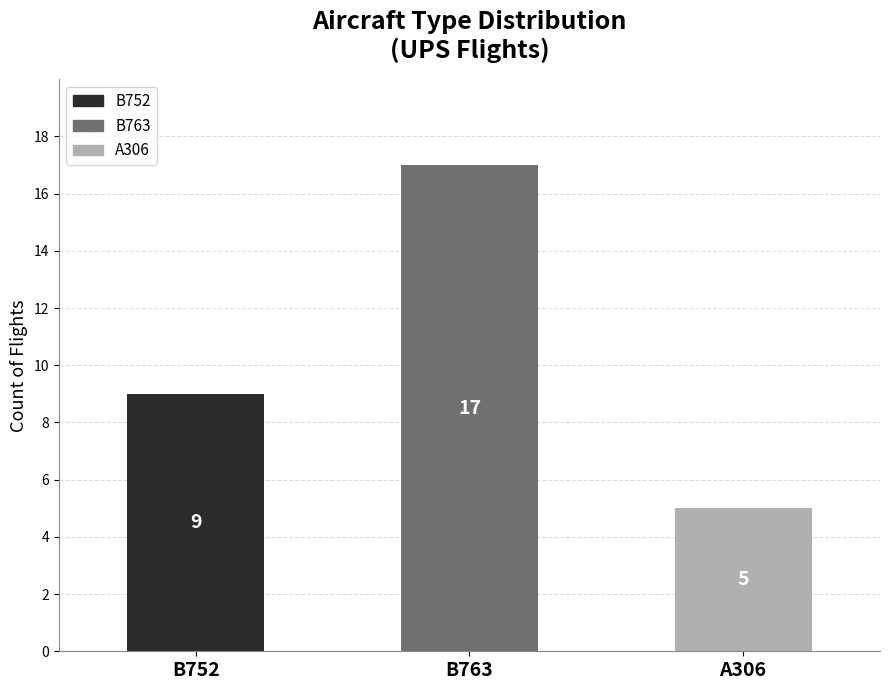

Are the bars horizontal?

No